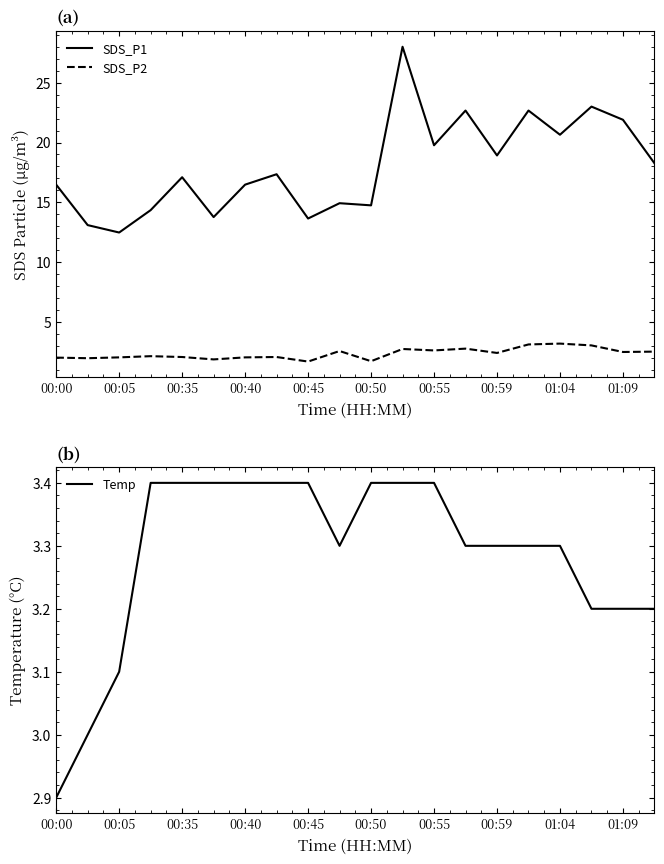

True or false: SDS_P2 and SDS_P1 intersect in this chart.

False